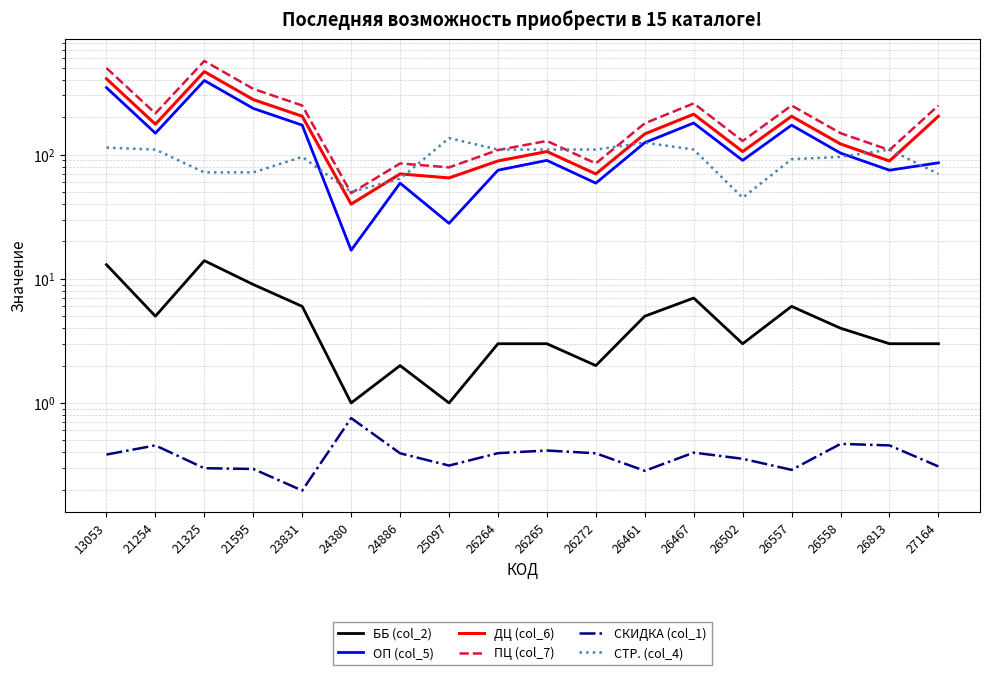

What is the value of the ОП (col_5) point at the 14th from the left?

90.0